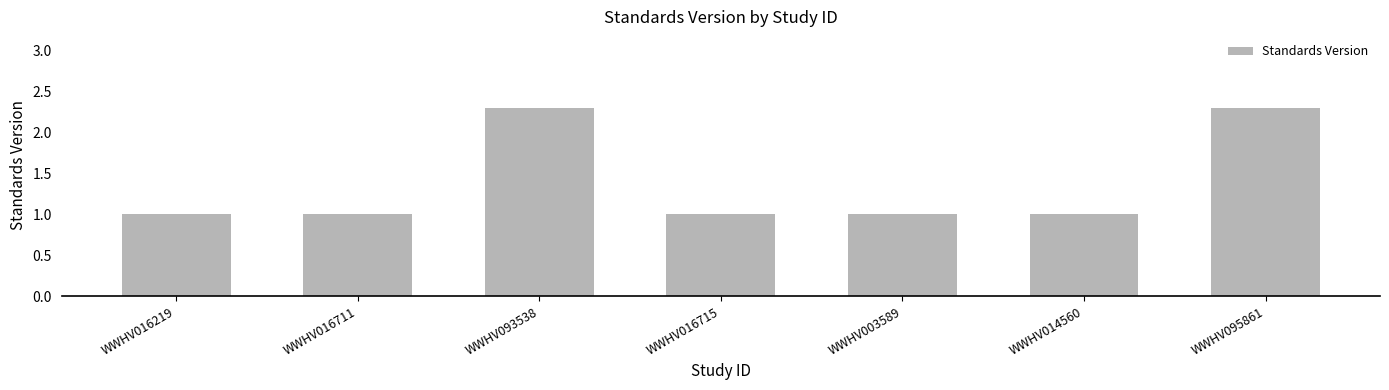

What is the value of the 6th bar from the left?

1.0